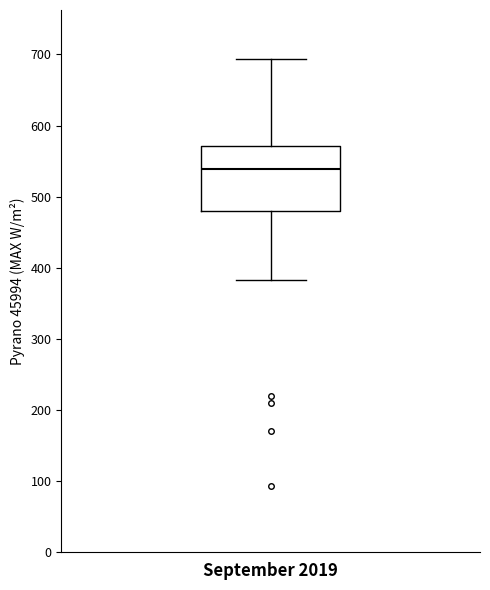

Read this box plot against the y-axis: the position of the median line, the range covered by the box, and the ends of both whiskers. The values are not printed on the chart, so give them approximately, as read against the axis.

median 540, box 480 to 570, whiskers 380 to 690